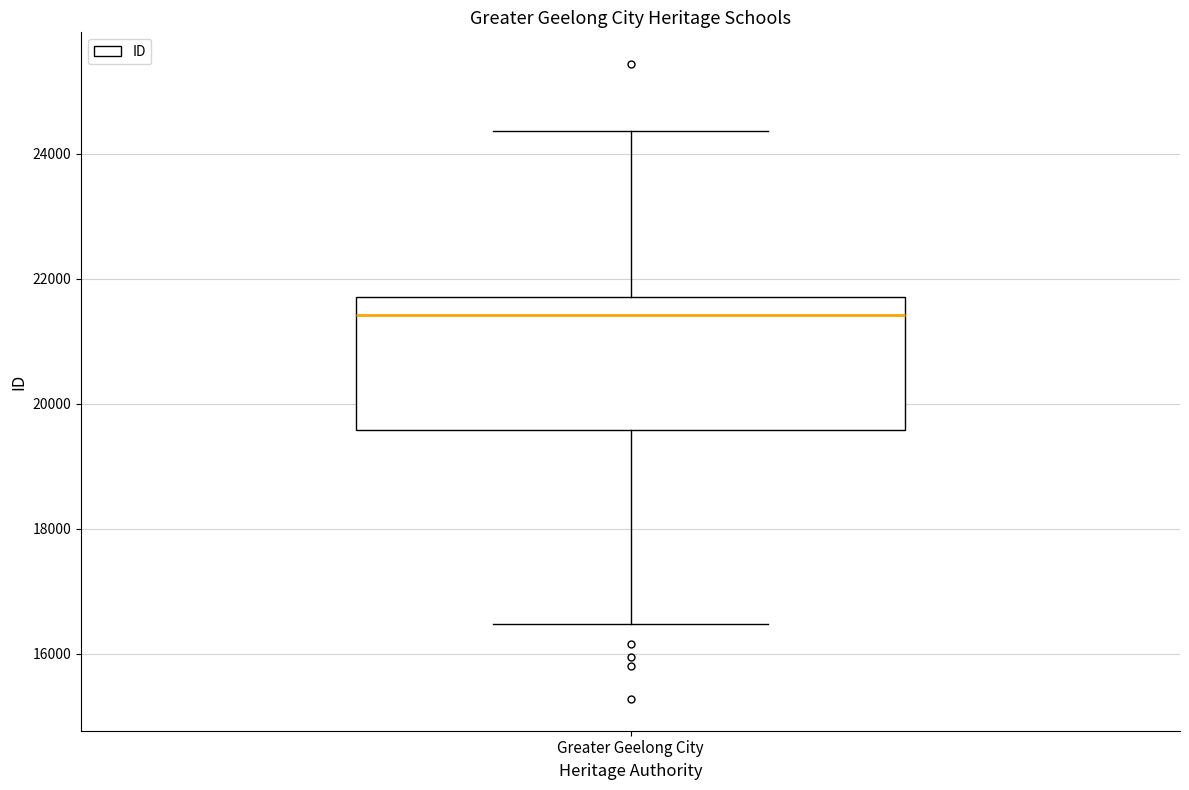

Read this box plot against the y-axis: the position of the median line, the range covered by the box, and the ends of both whiskers. The values are not printed on the chart, so give them approximately, as read against the axis.

median 21400, box 19600 to 21800, whiskers 16400 to 24400